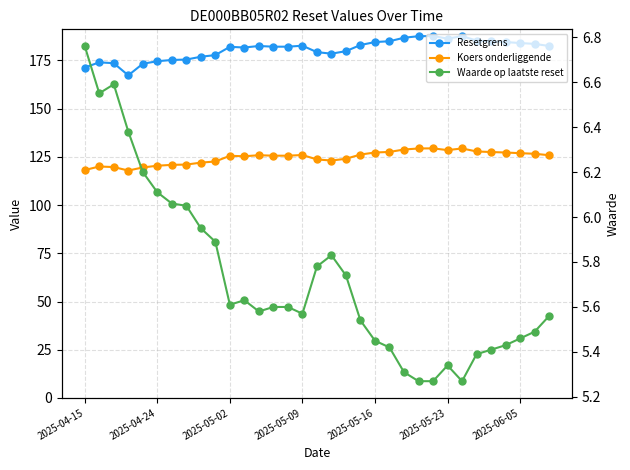

Which series has the largest total across all categories?

Resetgrens